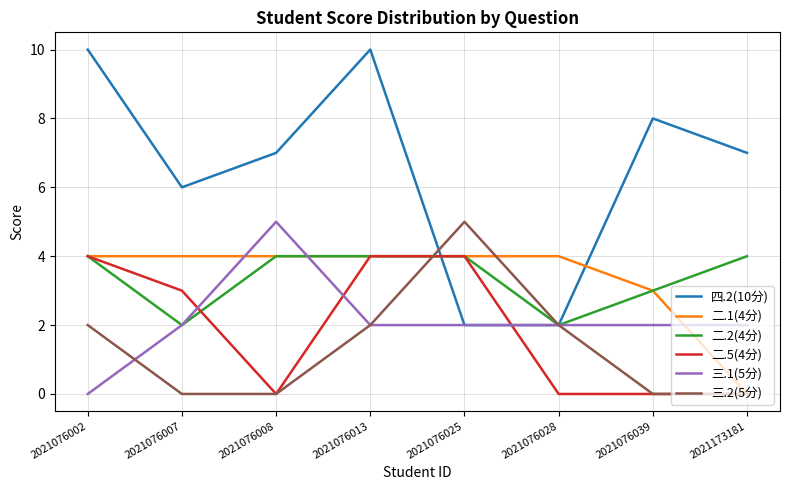

What is the maximum value shown in the chart?

10